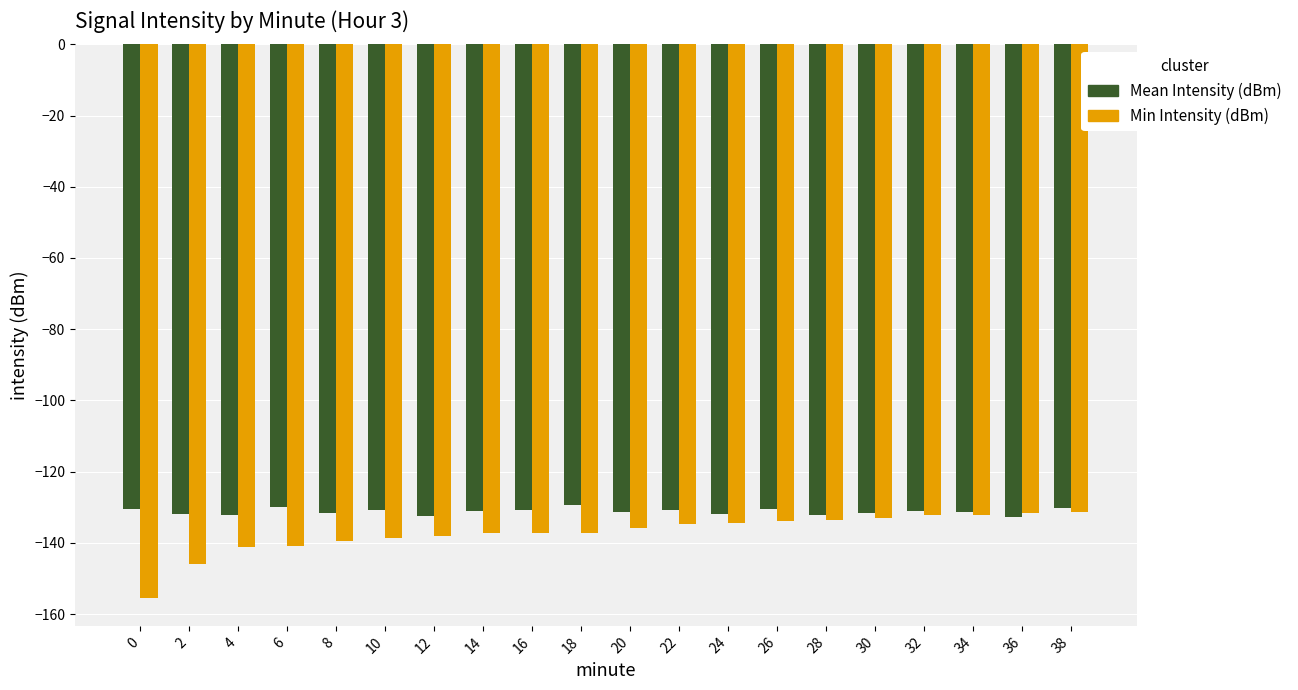

What is the total value across all series at 14?

-268.4